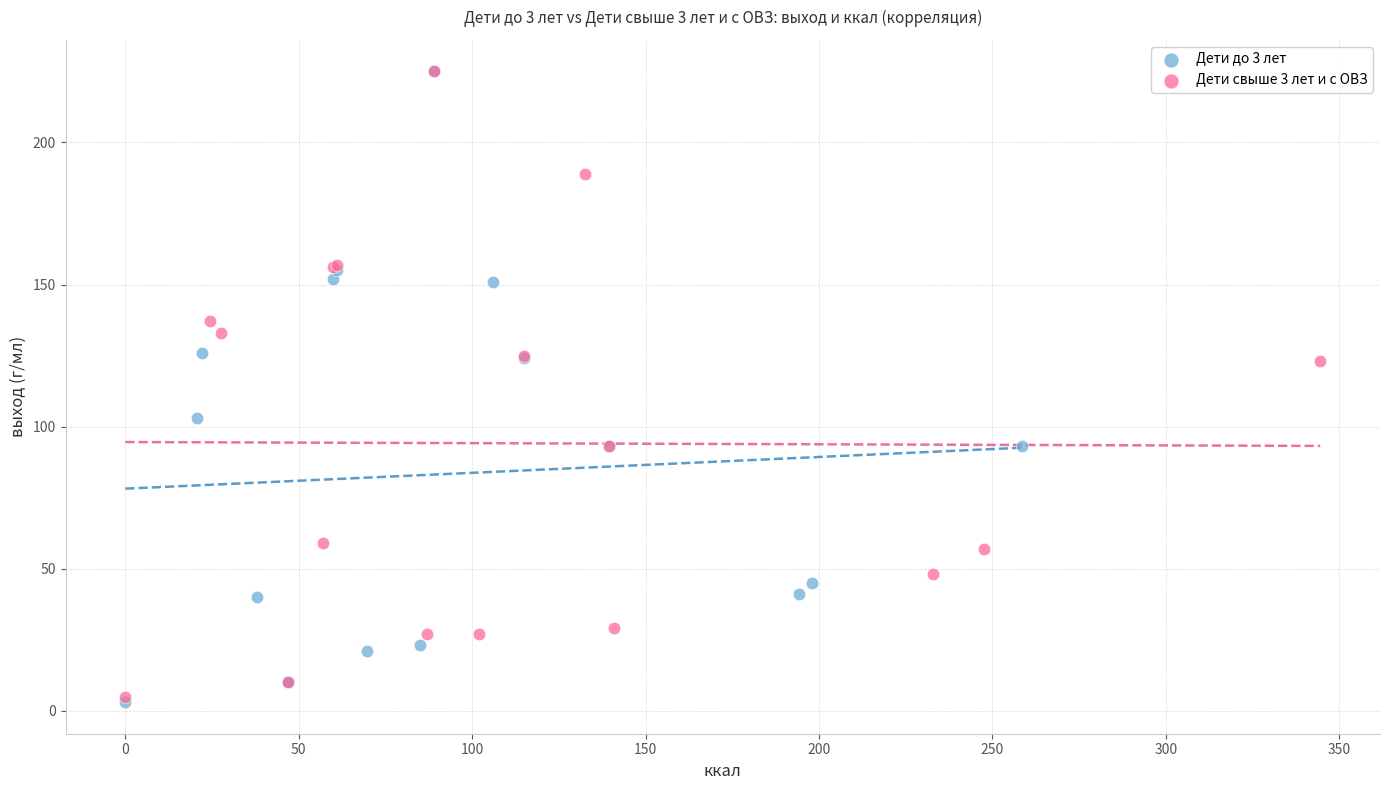

What are all the series names shown in the legend?

Дети до 3 лет, Дети свыше 3 лет и с ОВЗ